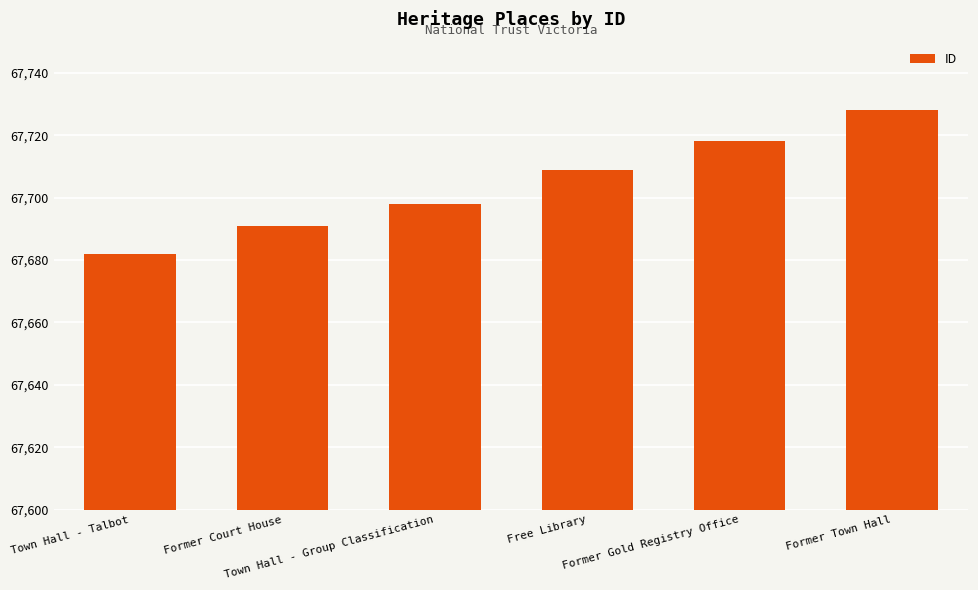

At which label is the value closest to 67705?

Free Library